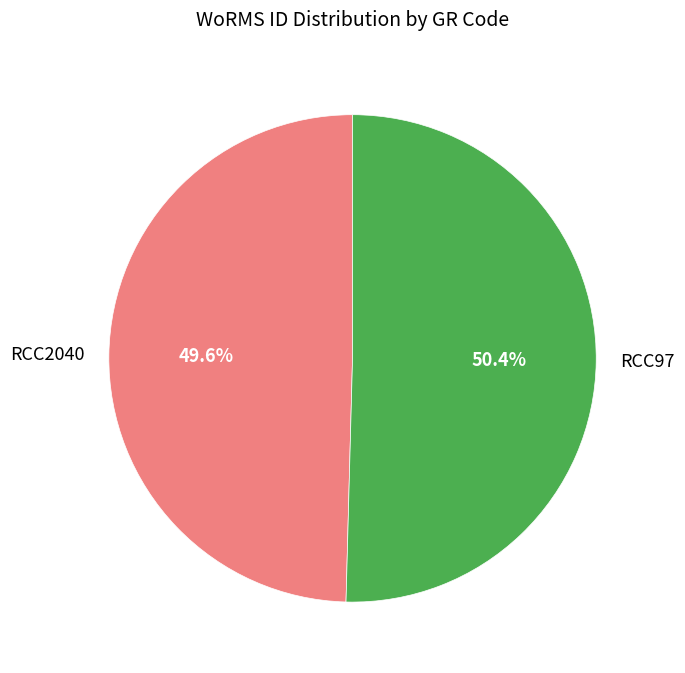

Which slice represents more than half of the pie?

RCC97